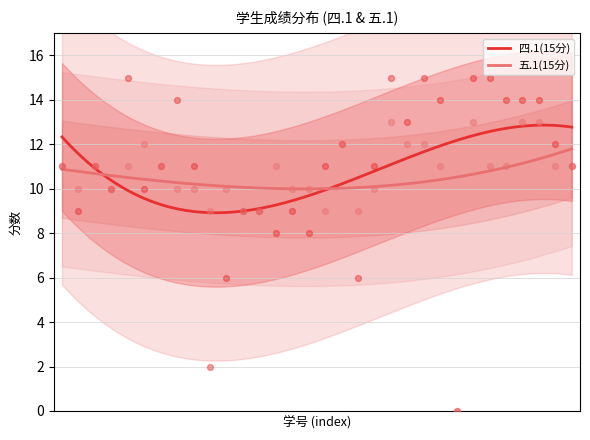

What is the lowest value of the 四.1(15分) series?

8.9